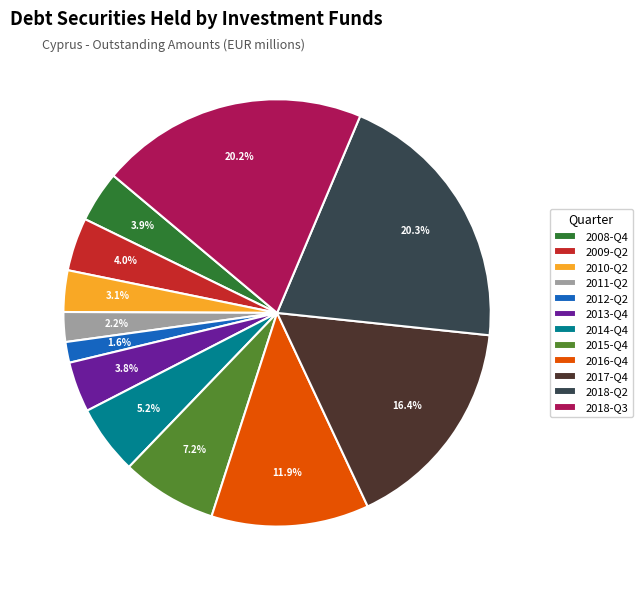

What percentage is NOT represented by 2015-Q4?

92.8%